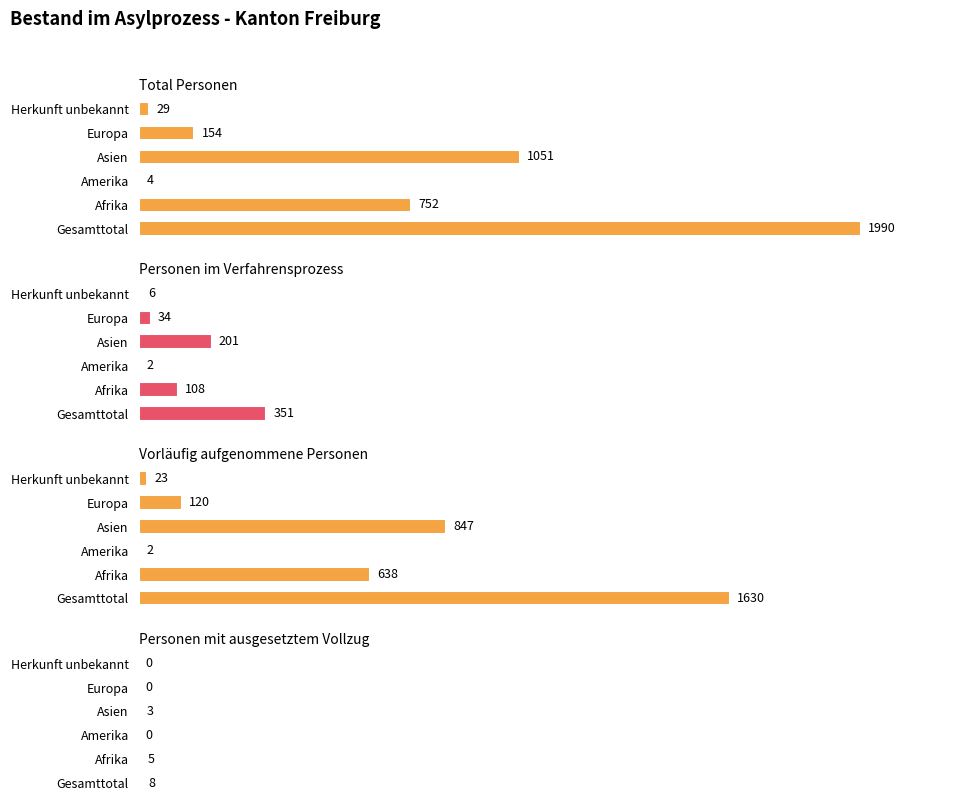

How many data points in Personen im Verfahrensprozess are less than 108?

3